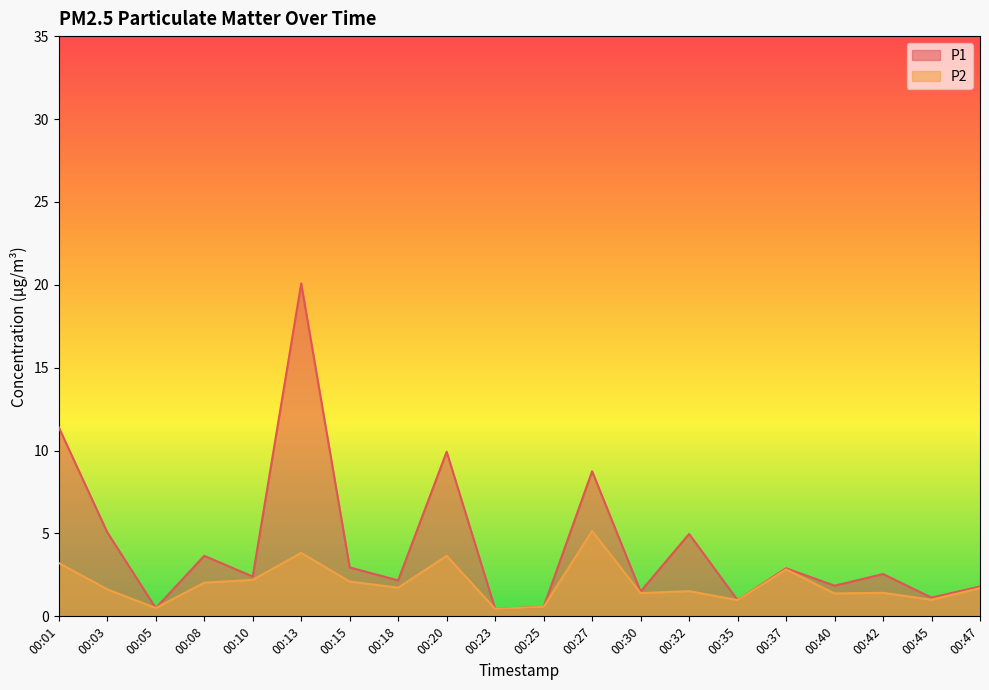

What is the minimum value for P2?

0.5